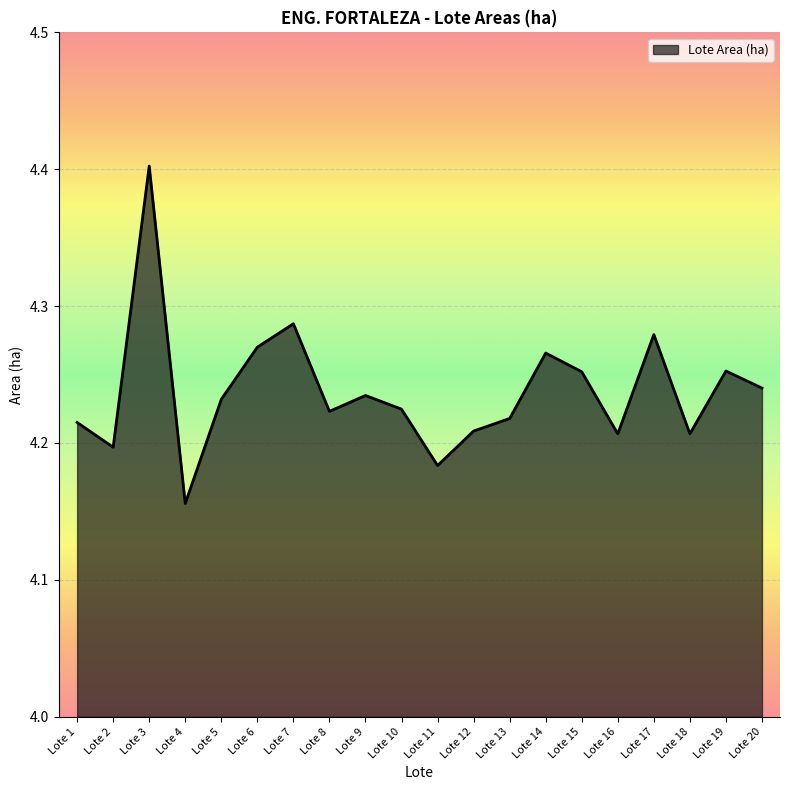

Where is the data nearest to the value 4?

Lote 4